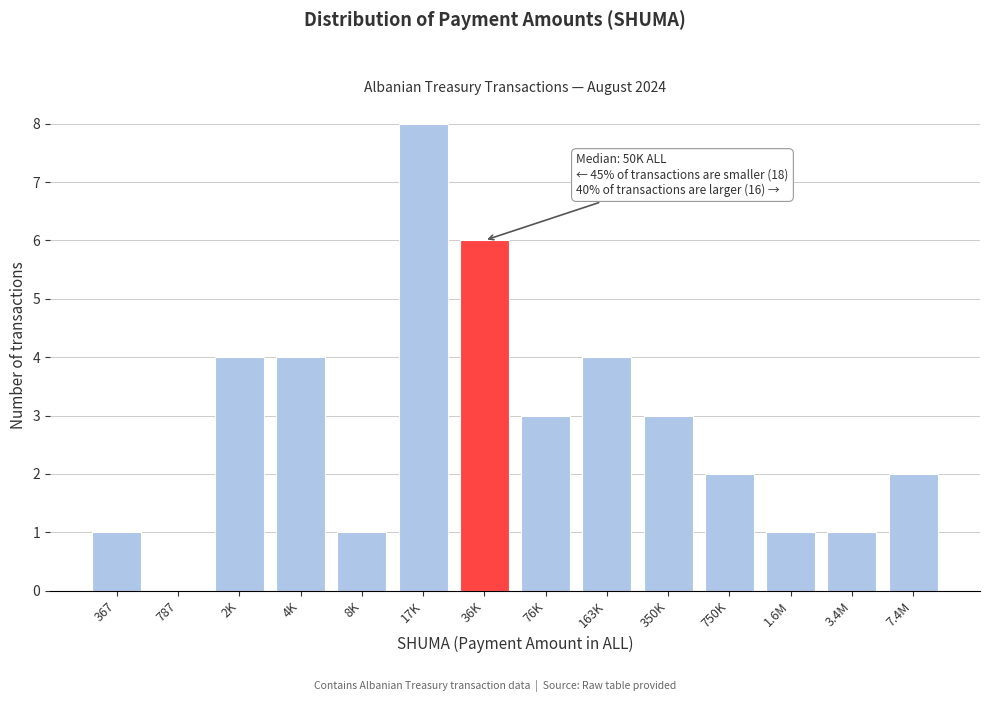

Reading left to right, list all the values displayed in this chart.

367=1	787=0	2K=4	4K=4	8K=1	17K=8	36K=6	76K=3	163K=4	350K=3	750K=2	1.6M=1	3.4M=1	7.4M=2